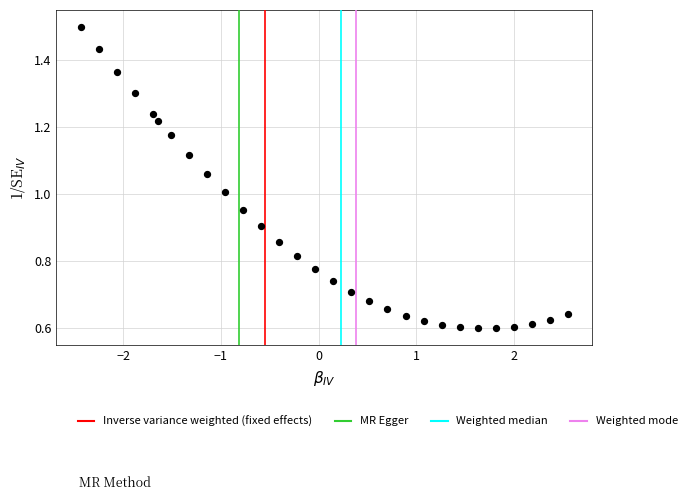

What is the range of X values (max minus min)?

5.0